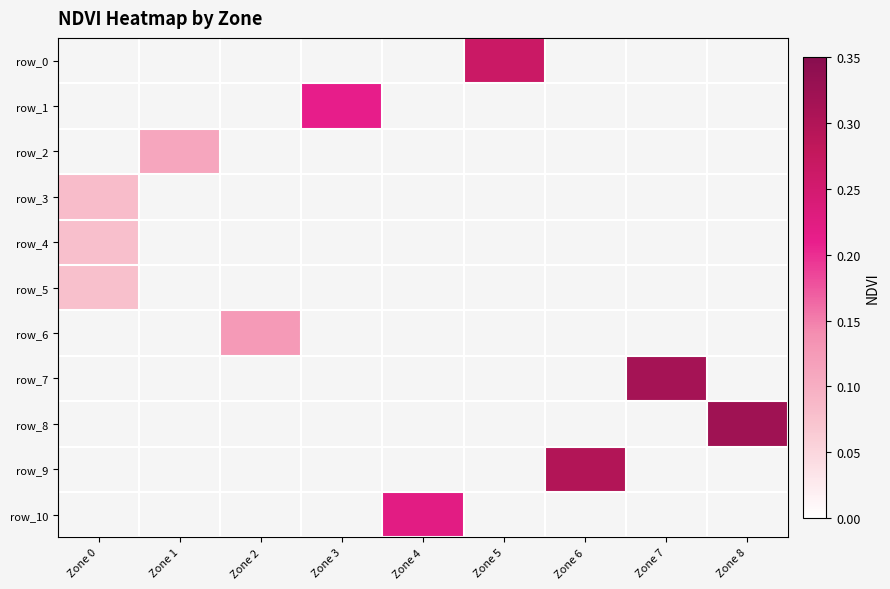

Where is row_3 nearest to the value 0?

Zone 0